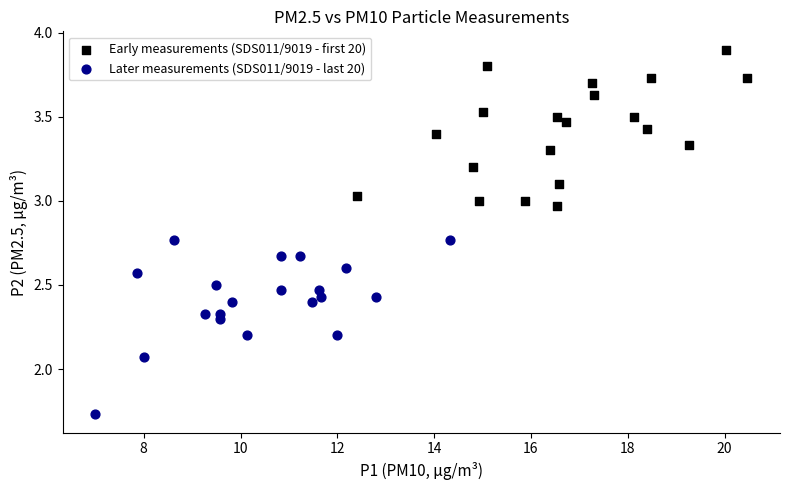

Which series has the widest spread of Y values?

Later measurements (SDS011/9019 - last 20)